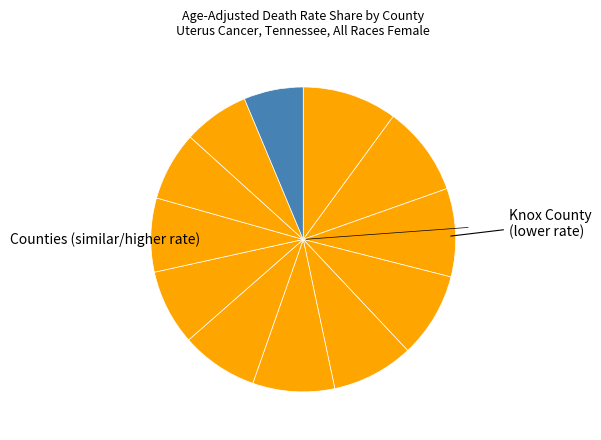

How many segments does this pie chart have?

12